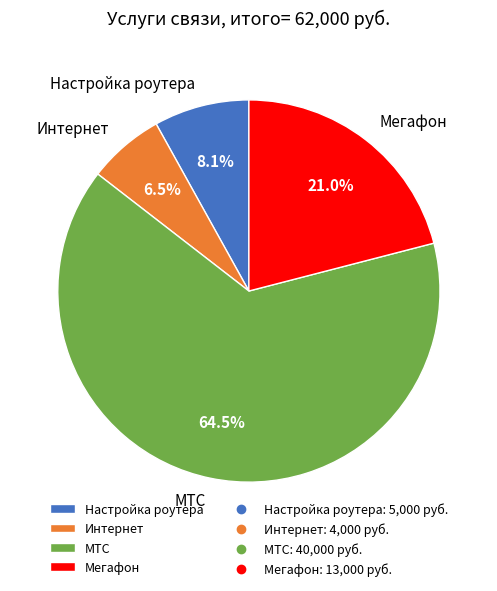

To the nearest percent, what is the difference between the Настройка роутера and МТС slice percentages?

56%